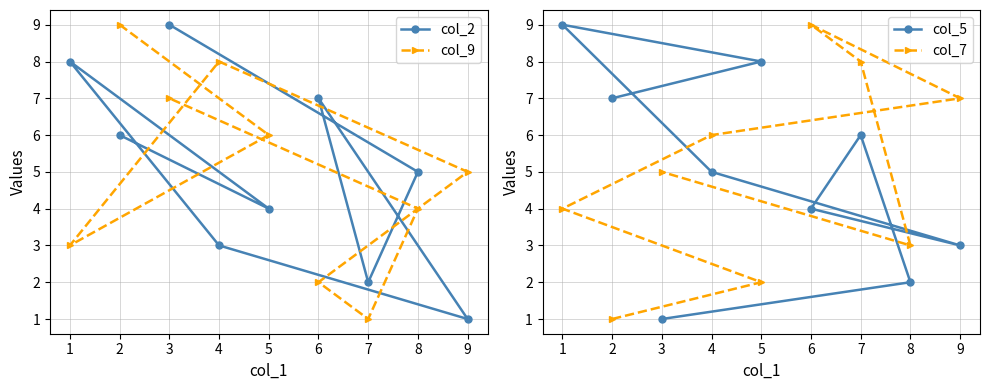

Is this an area chart (filled region under the line)?

No